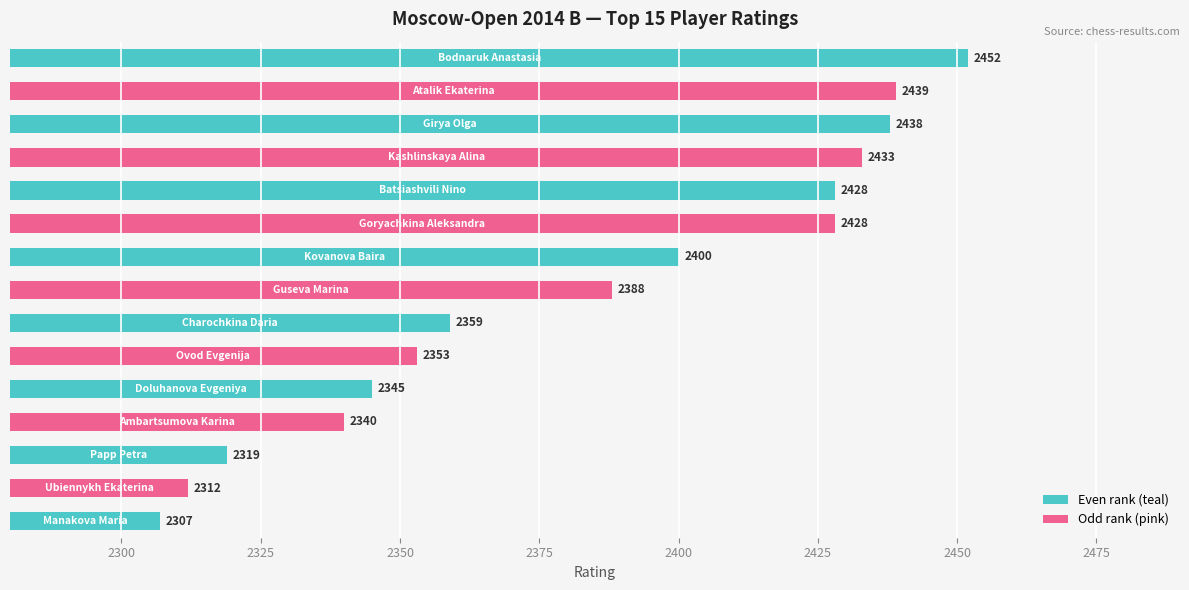

At which category does the chart reach its peak across all series?

Bodnaruk Anastasia